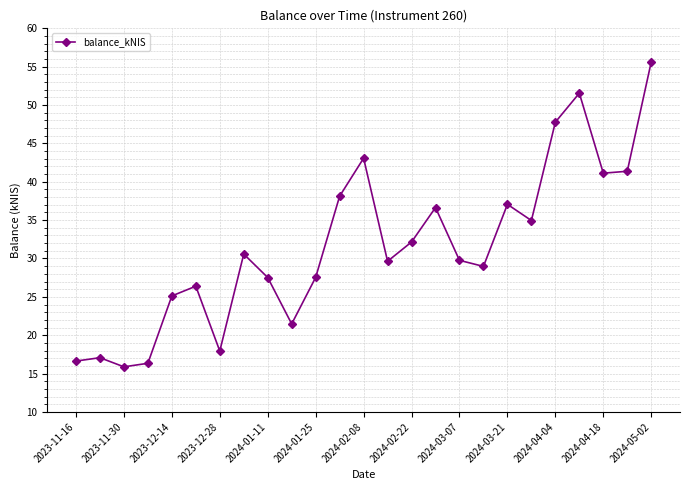

What is the value of the 4th point from the left?

16.3